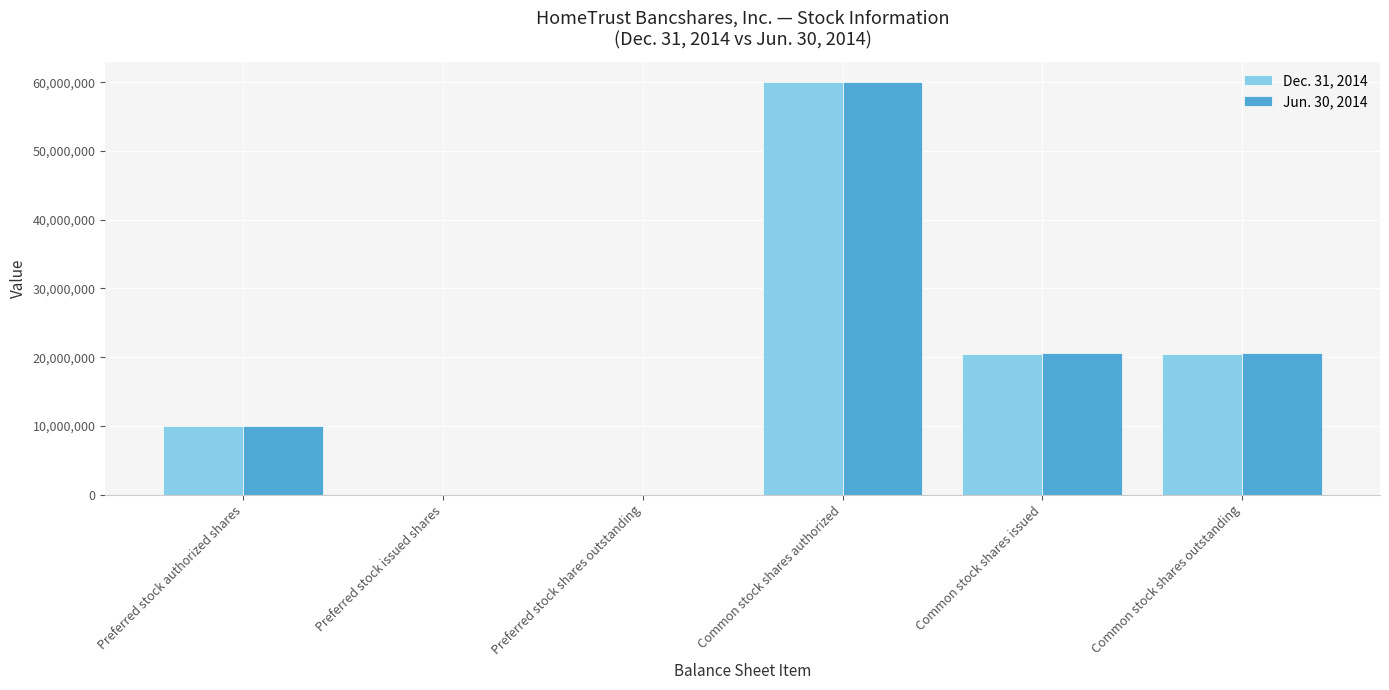

The Dec. 31, 2014 series shows 35259324 at Common stock shares issued. True or false?

False